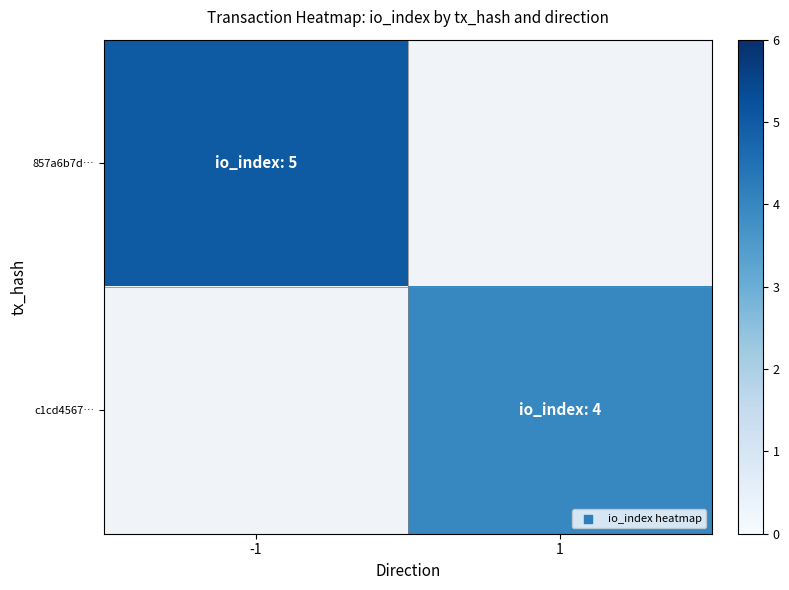

Rank the categories by c1cd4567… value from highest to lowest.

-1, 1